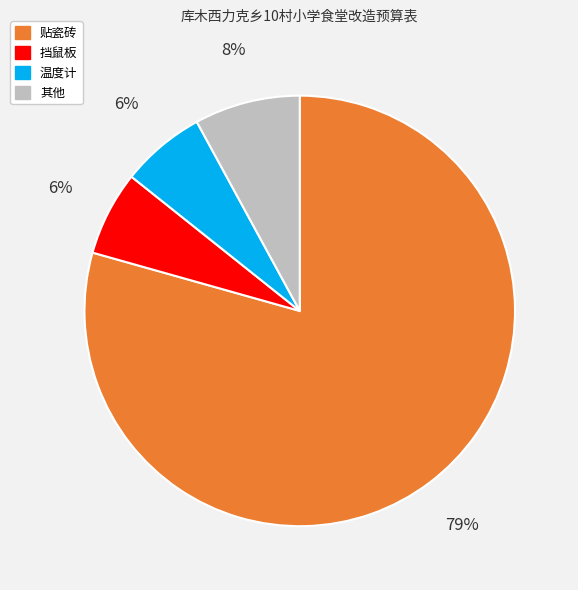

Is there any slice that represents more than half of the pie?

Yes